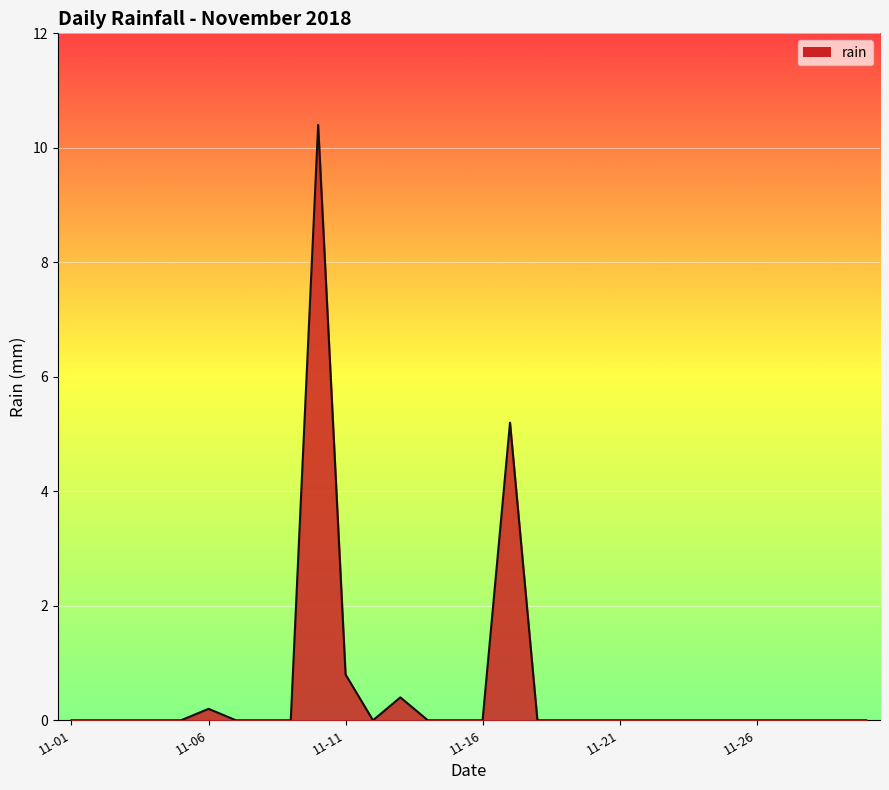

How many lines are shown in the chart?

1